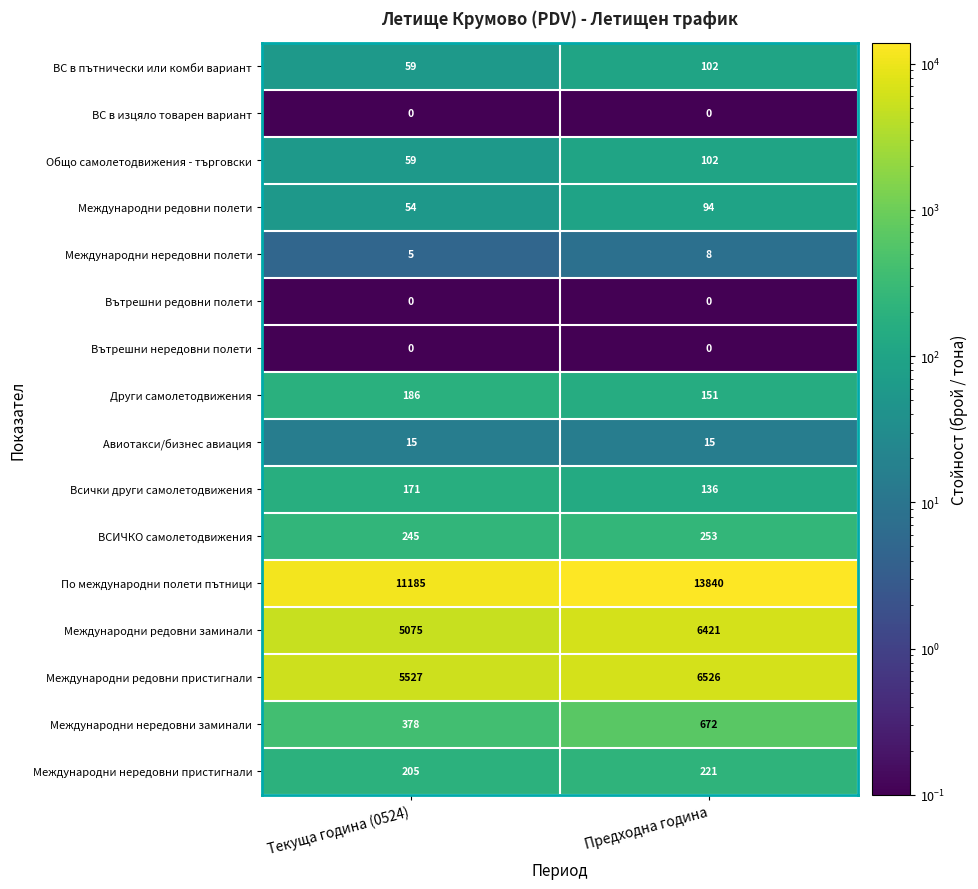

What is the difference between the highest and lowest values at Предходна година?

13840